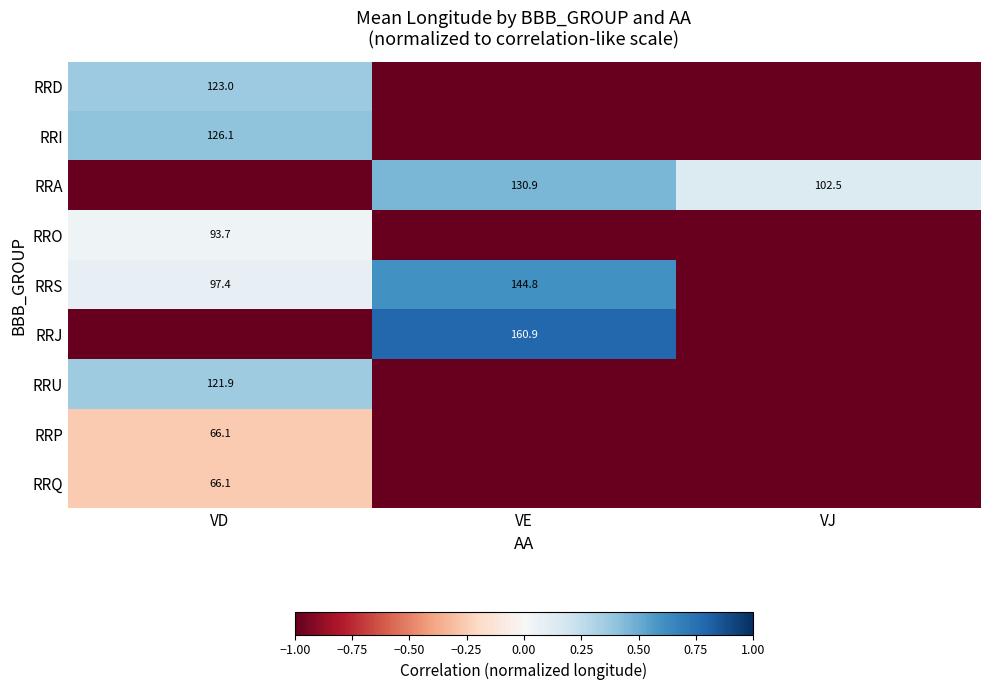

Is it true that RRU equals 30.4 at VD?

False